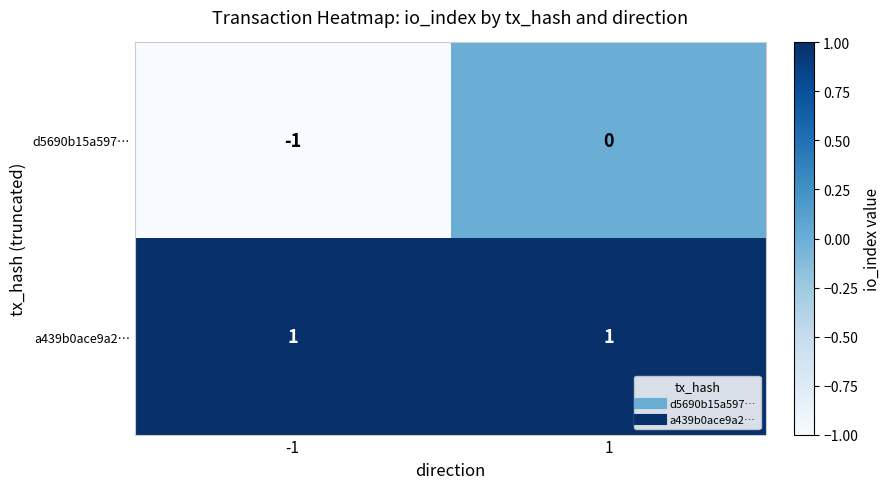

Which series has the largest total across all categories?

a439b0ace9a2…